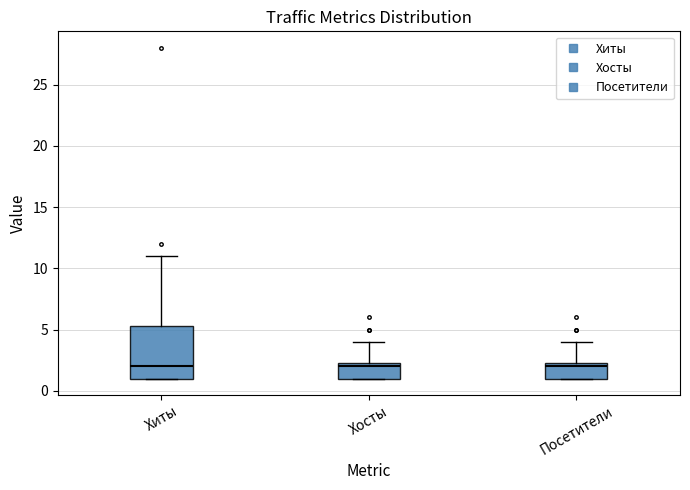

Reading left to right, read every box against the y-axis: the position of its median line, the range the box covers, and the ends of its whiskers. The values are not printed on the chart, so give them approximately, as read against the axis.

Хиты: median 2.0, box 1.0 to 5.5, whiskers 1.0 to 11.0
Хосты: median 2.0, box 1.0 to 2.5, whiskers 1.0 to 4.0
Посетители: median 2.0, box 1.0 to 2.5, whiskers 1.0 to 4.0